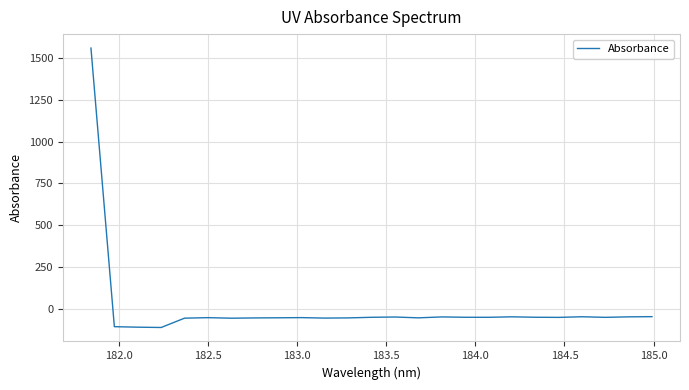

What is the smallest value displayed?

-113.5